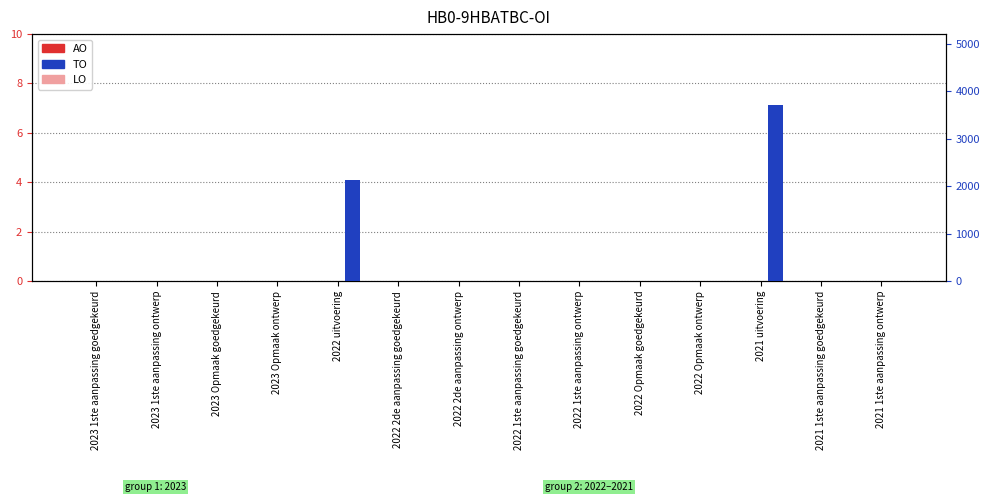

Which series has the largest total across all categories?

TO